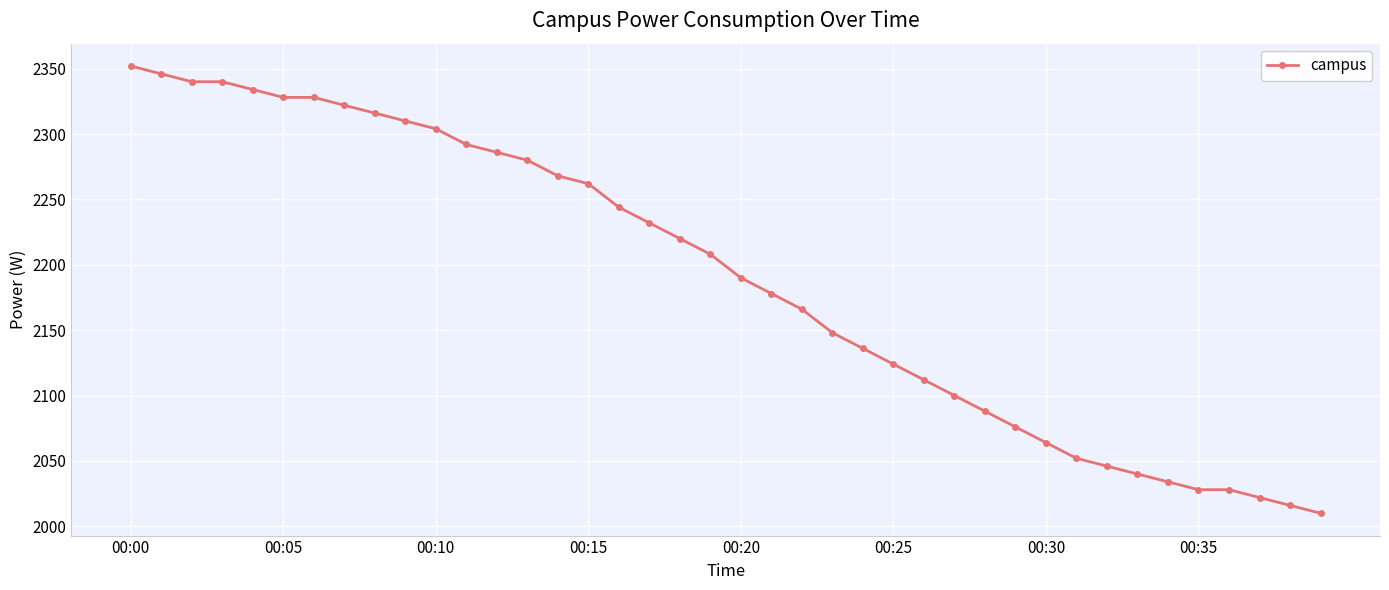

What is the difference between the maximum and second lowest values?

336